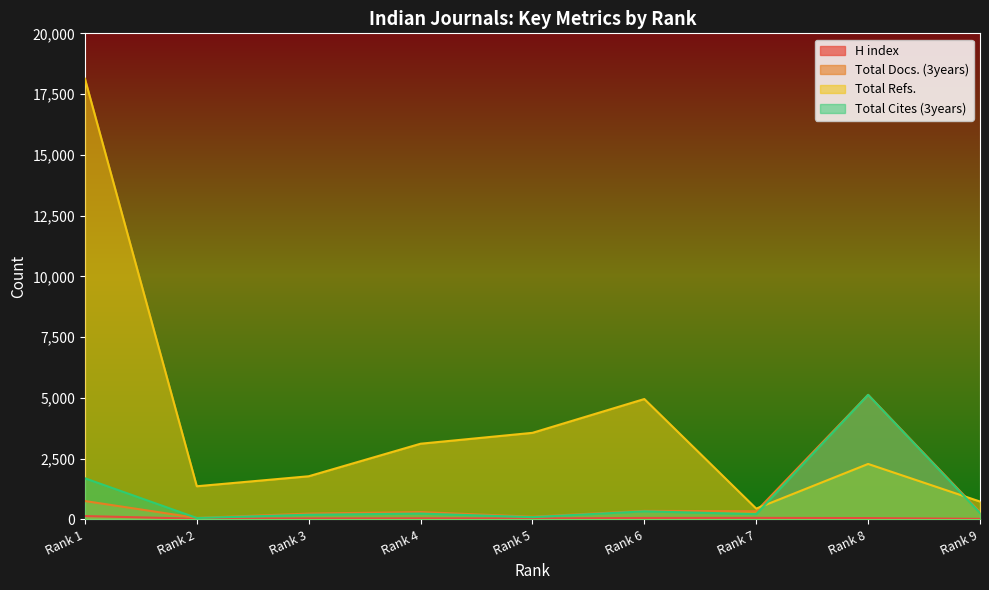

At which label does H index reach its minimum?

Rank 9